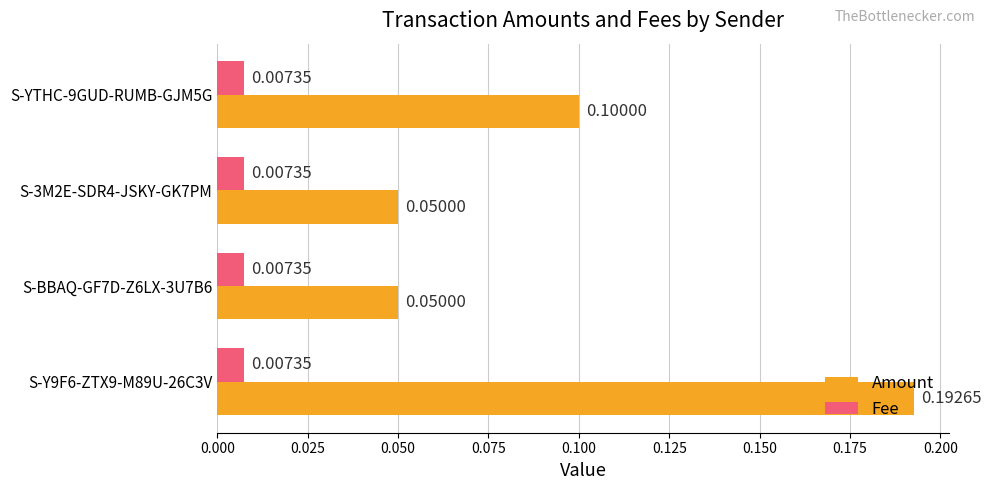

What is the sum of all Amount values?

0.4